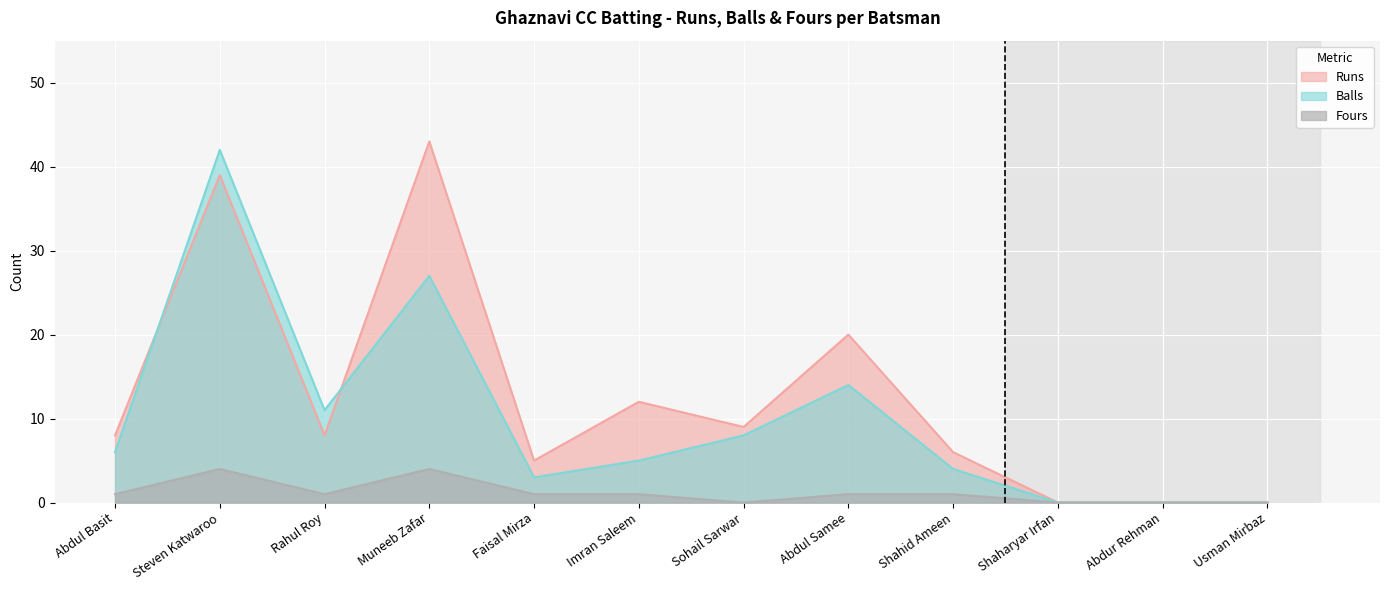

At which category is the sum across all series the highest?

Steven Katwaroo